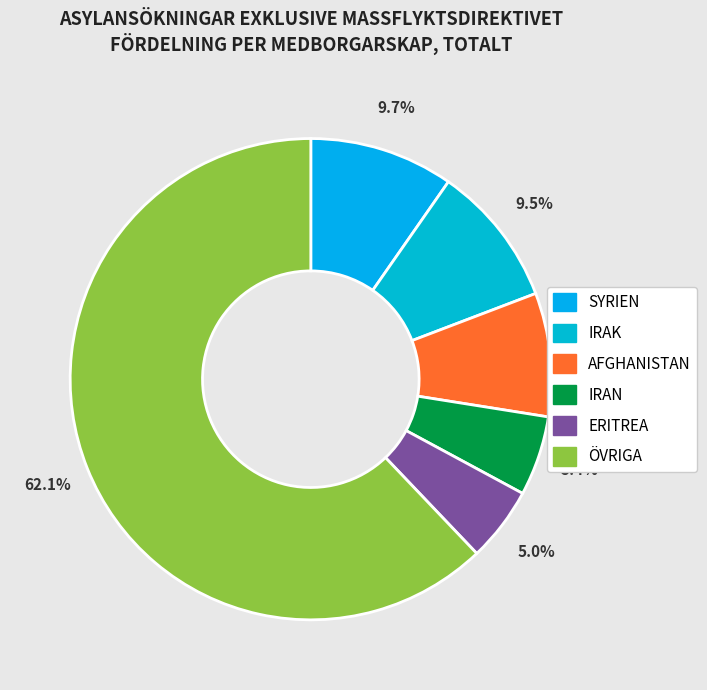

Does any single category account for the majority?

Yes